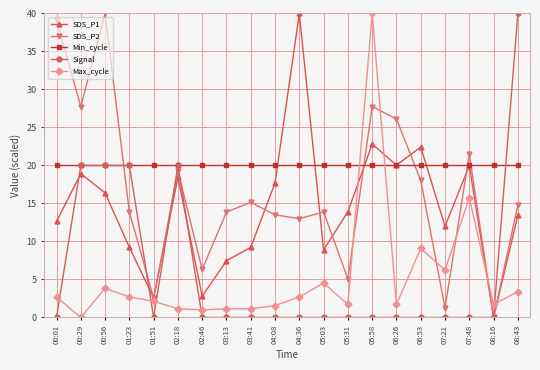

True or false: SDS_P1 has a value of 7.9 at 00:29.

False